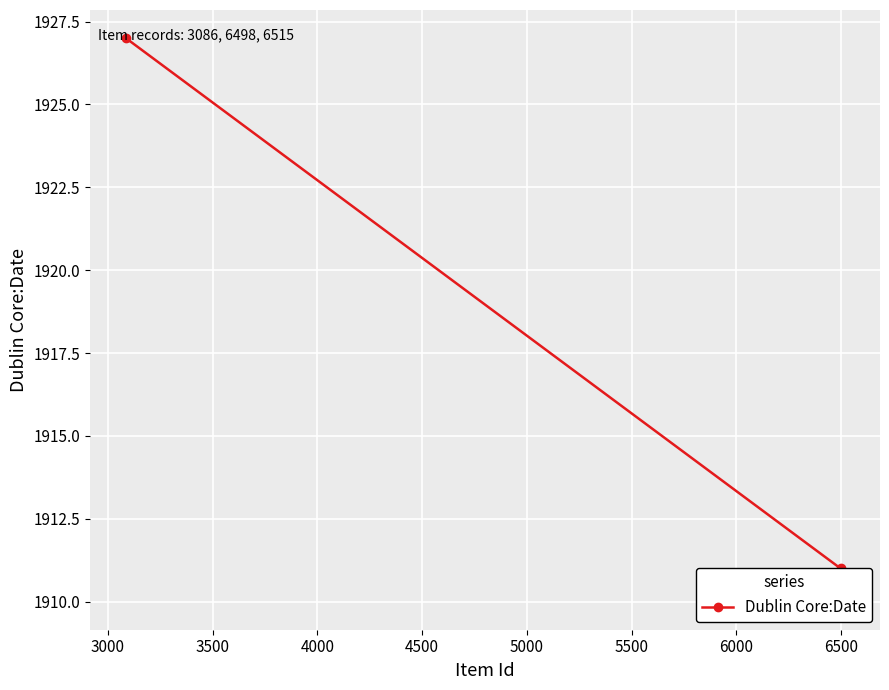

How many lines are shown in the chart?

1